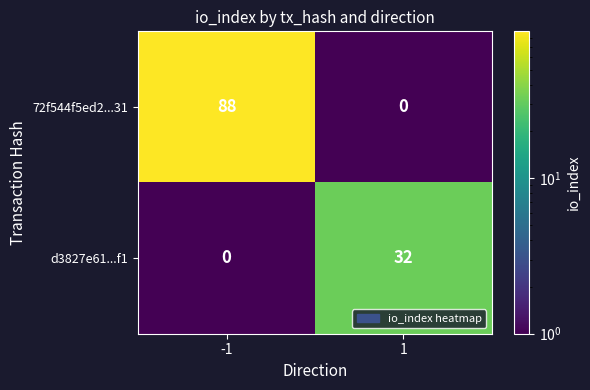

Which series has the largest range (max minus min)?

72f544f5ed2...31